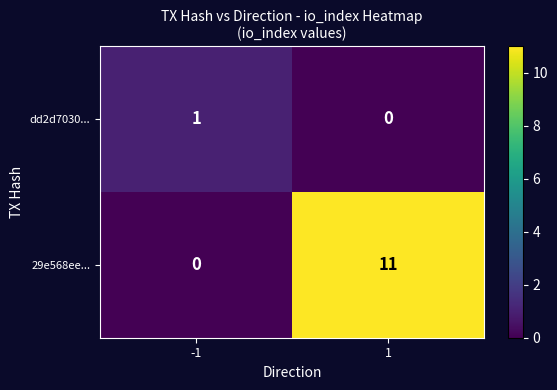

Is it true that dd2d7030... equals 0 at 1?

True